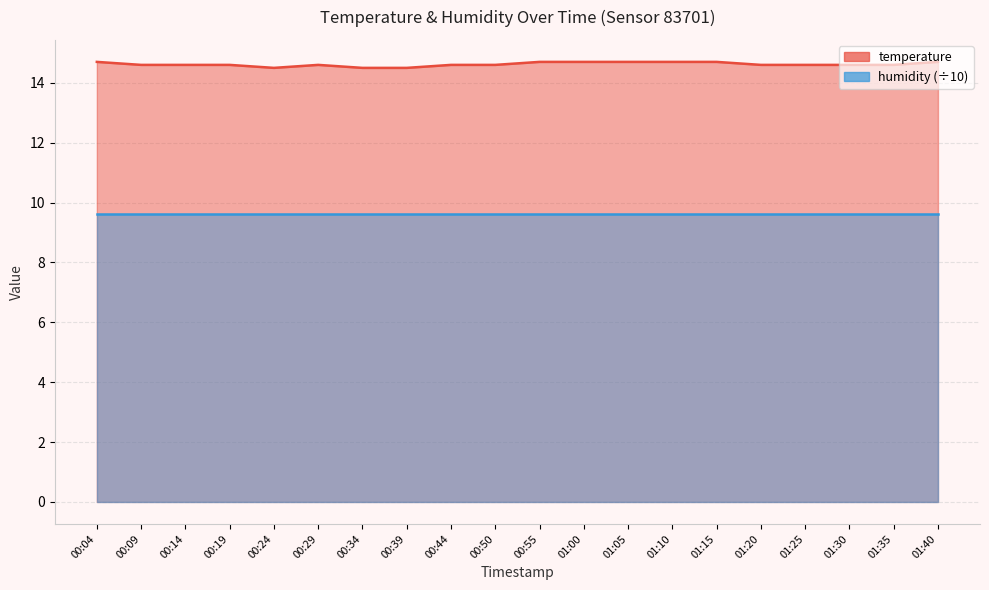

True or false: the data has more than 1 interior local peaks.

False